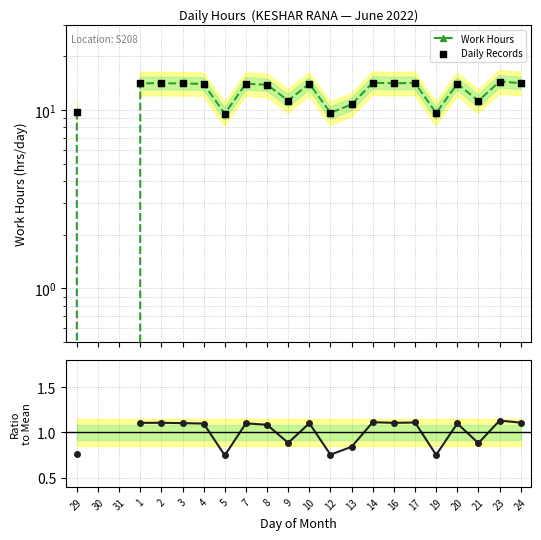

What is the ratio of the value at 19 to the value at 29?

1.0